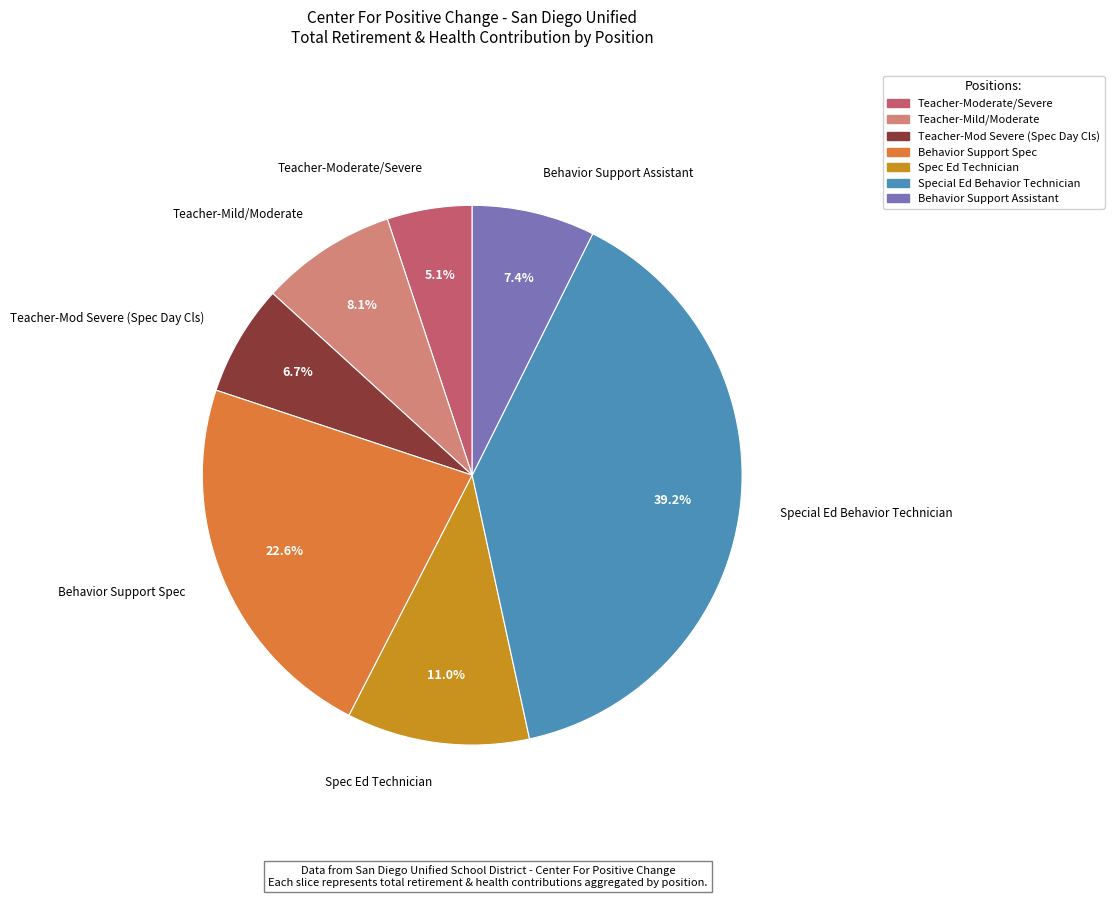

To the nearest percent, what portion does Teacher-Mod Severe (Spec Day Cls) represent?

7%